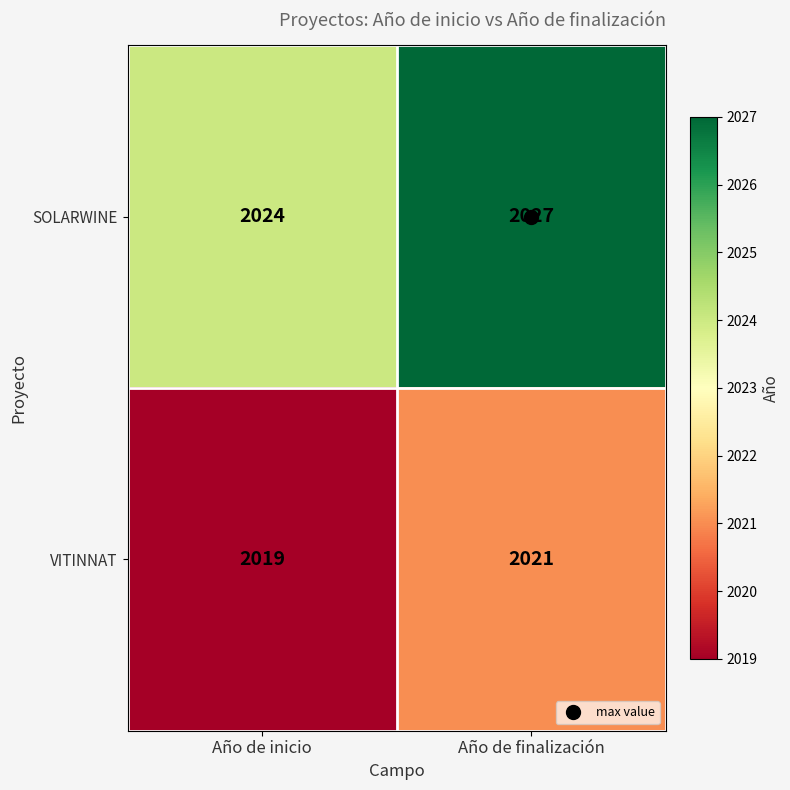

What is the difference between the highest and lowest values at Año de inicio?

5